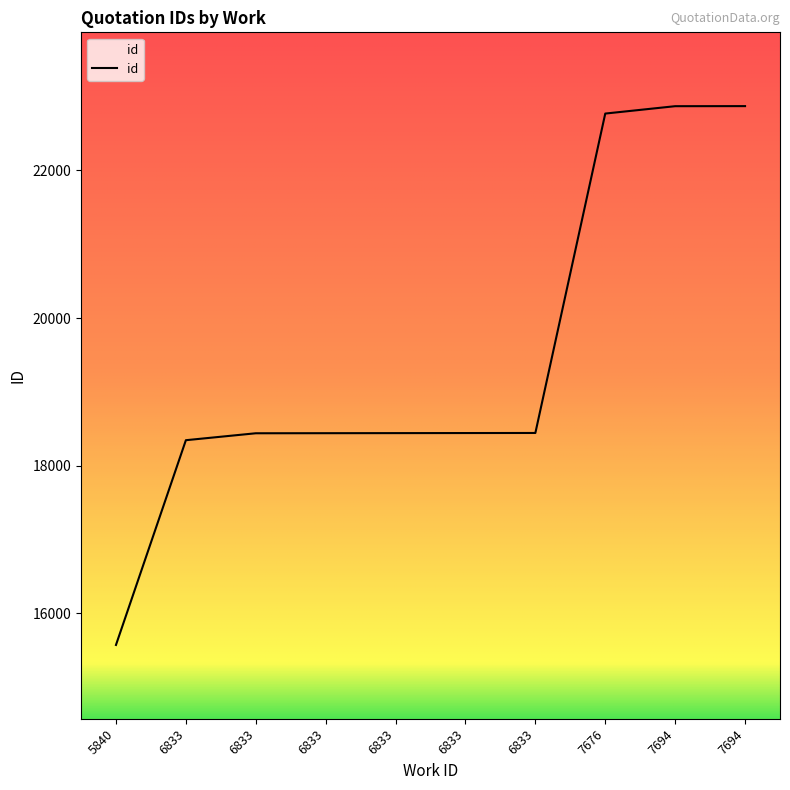

Between 7694 and 7676, which is larger?

7694